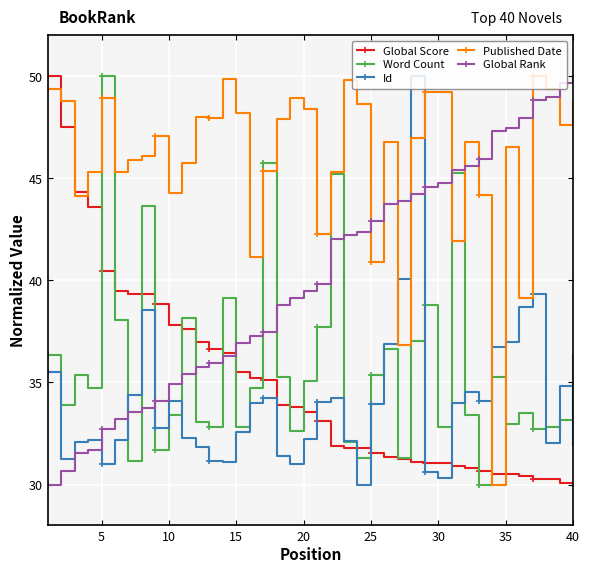

What is the value of the Id point at the 36th from the left?

38.7